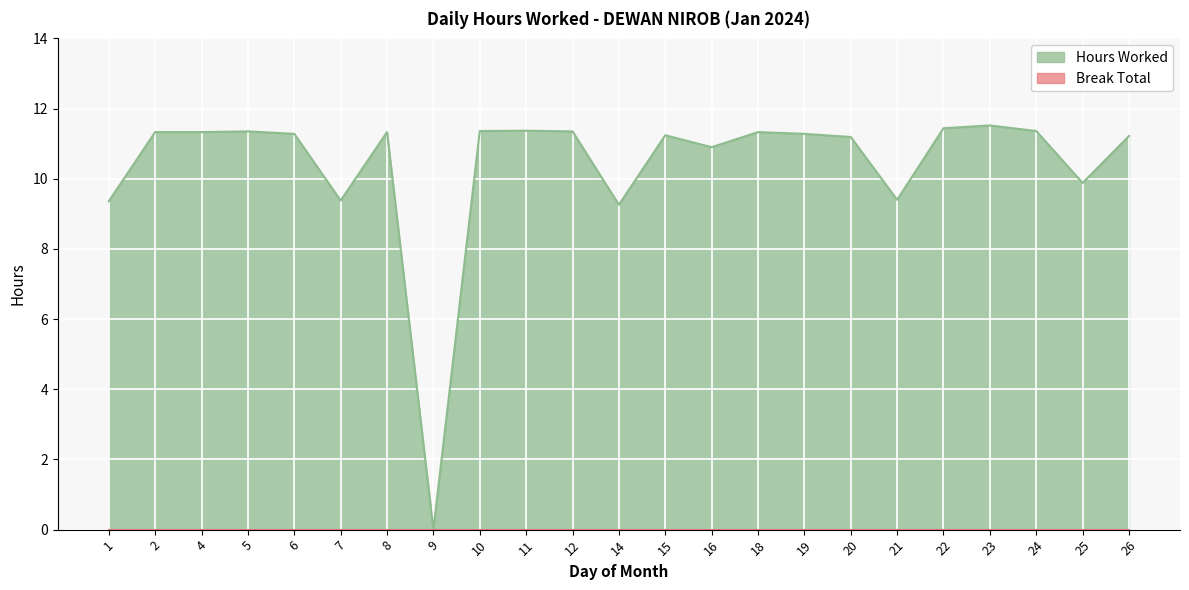

What is the sum of the values at 7 and 2?

20.7